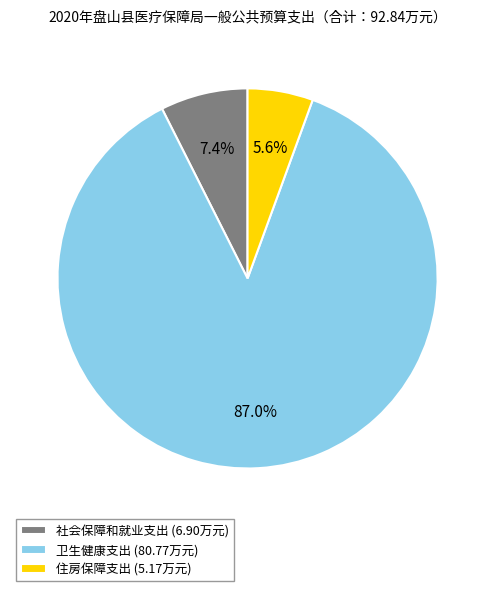

To the nearest percent, what portion does 社会保障和就业支出 represent?

7%